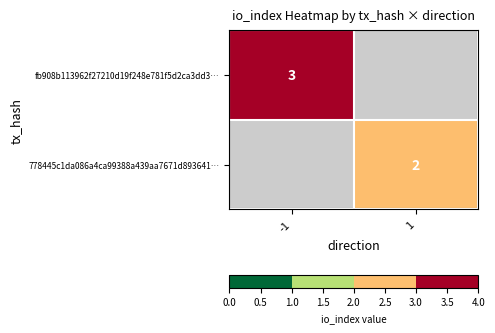

The 778445c1da086a4ca99388a439aa7671d893641… series shows 3 at 1. True or false?

False